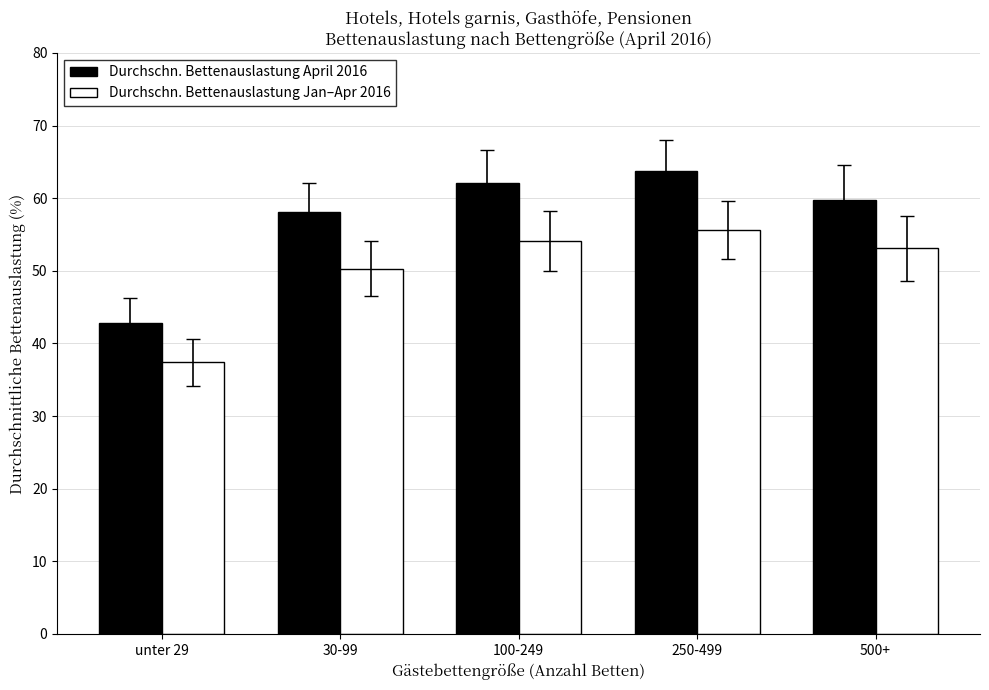

How many bars are there in total?

10